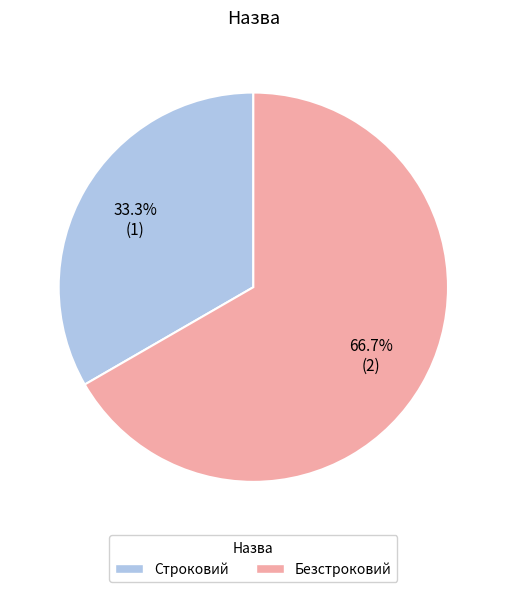

To the nearest percent, what is the difference between the largest and smallest slice percentages?

33%